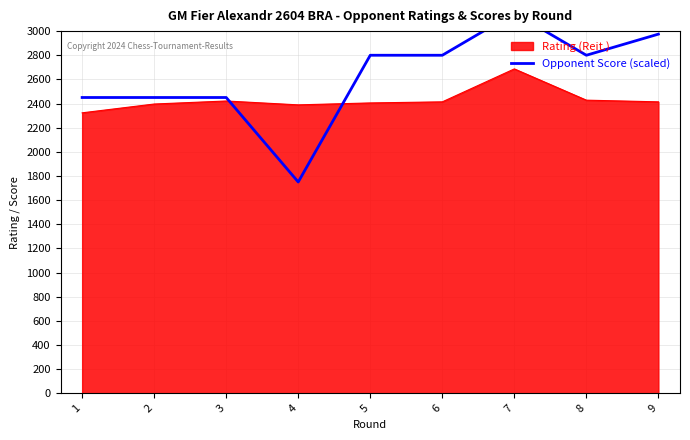

What is the lowest value of the Rating (Reit.) series?

2323